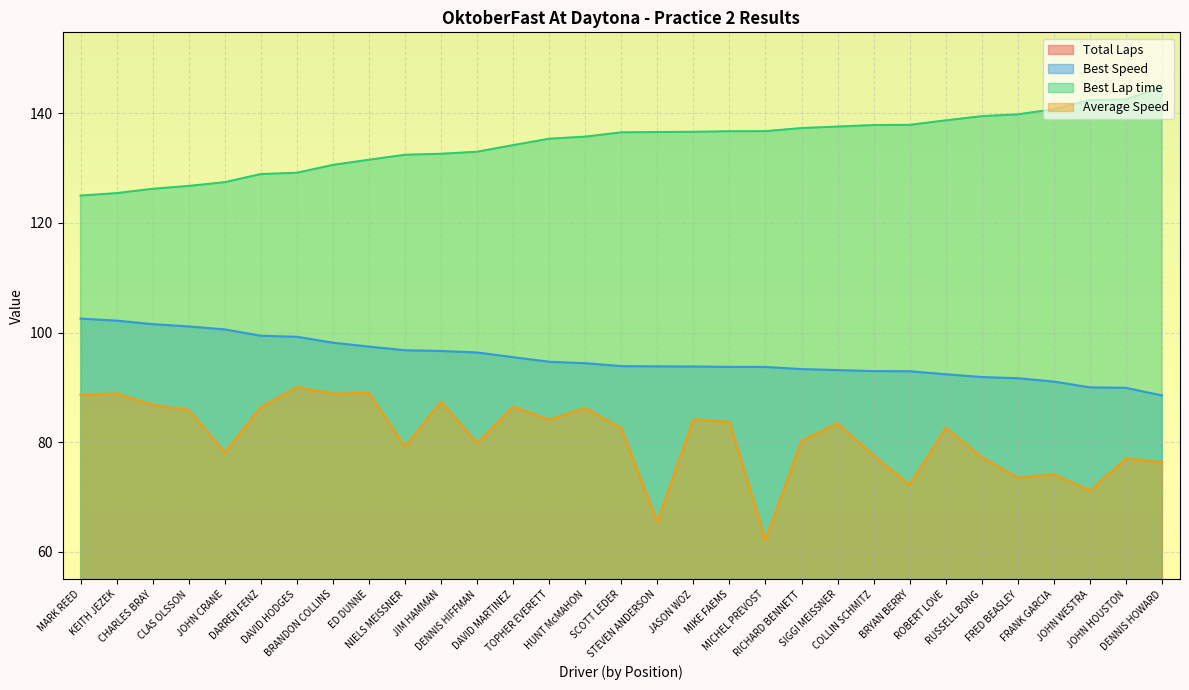

Rank the series at MIKE FAEMS from highest to lowest value.

Best Lap time, Best Speed, Average Speed, Total Laps